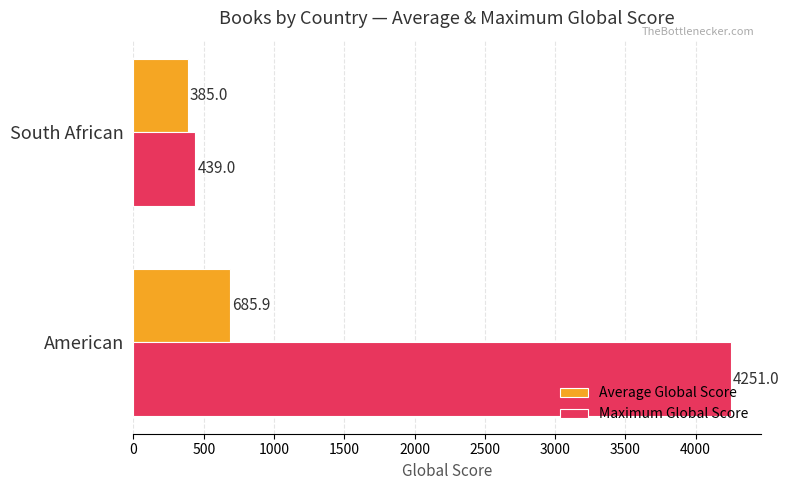

At which category is the sum across all series the highest?

American